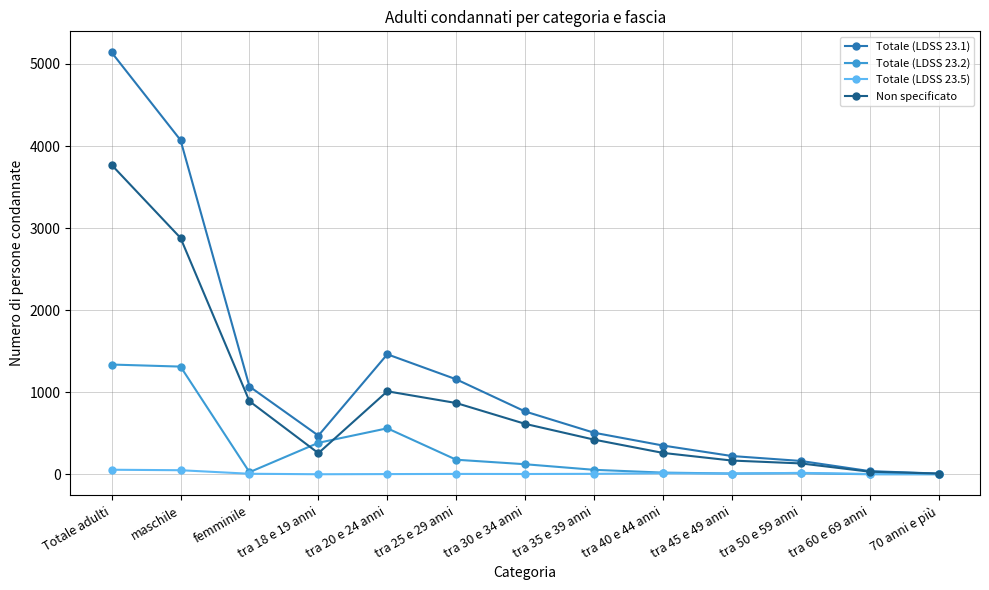

At which label is Totale (LDSS 23.2) closest to 668?

tra 20 e 24 anni